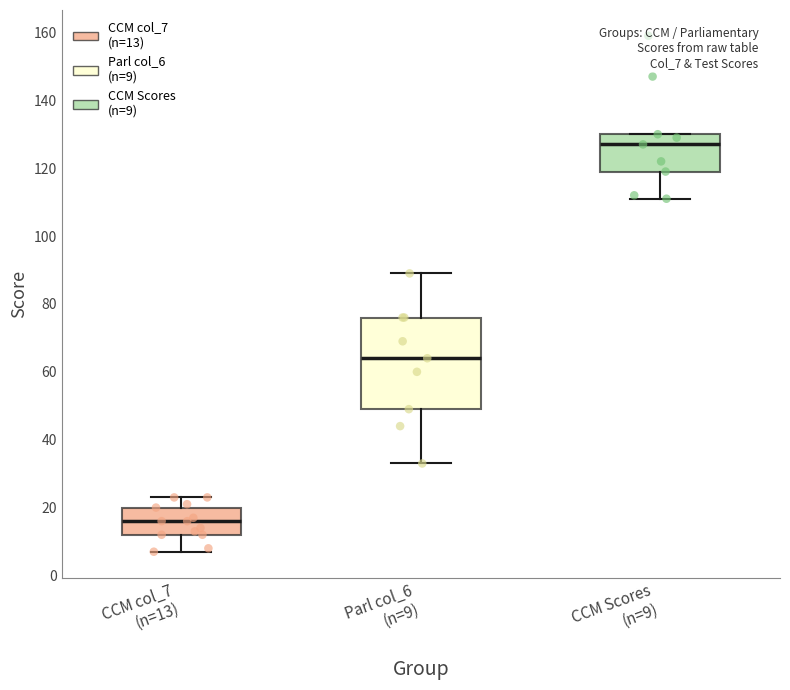

Where is the upper edge of the box for Parl col_6 (n=9) on the y-axis? The values are not printed on the chart, so give them approximately, as read against the axis.

76